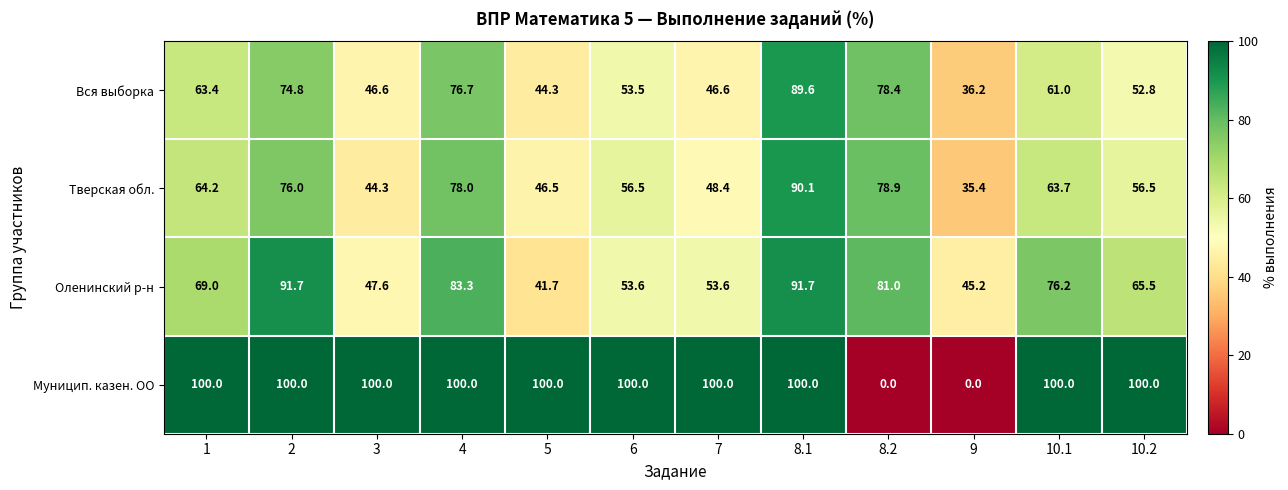

List the series in order of their peak value, lowest first.

Вся выборка, Тверская обл., Оленинский р-н, Муницип. казен. ОО